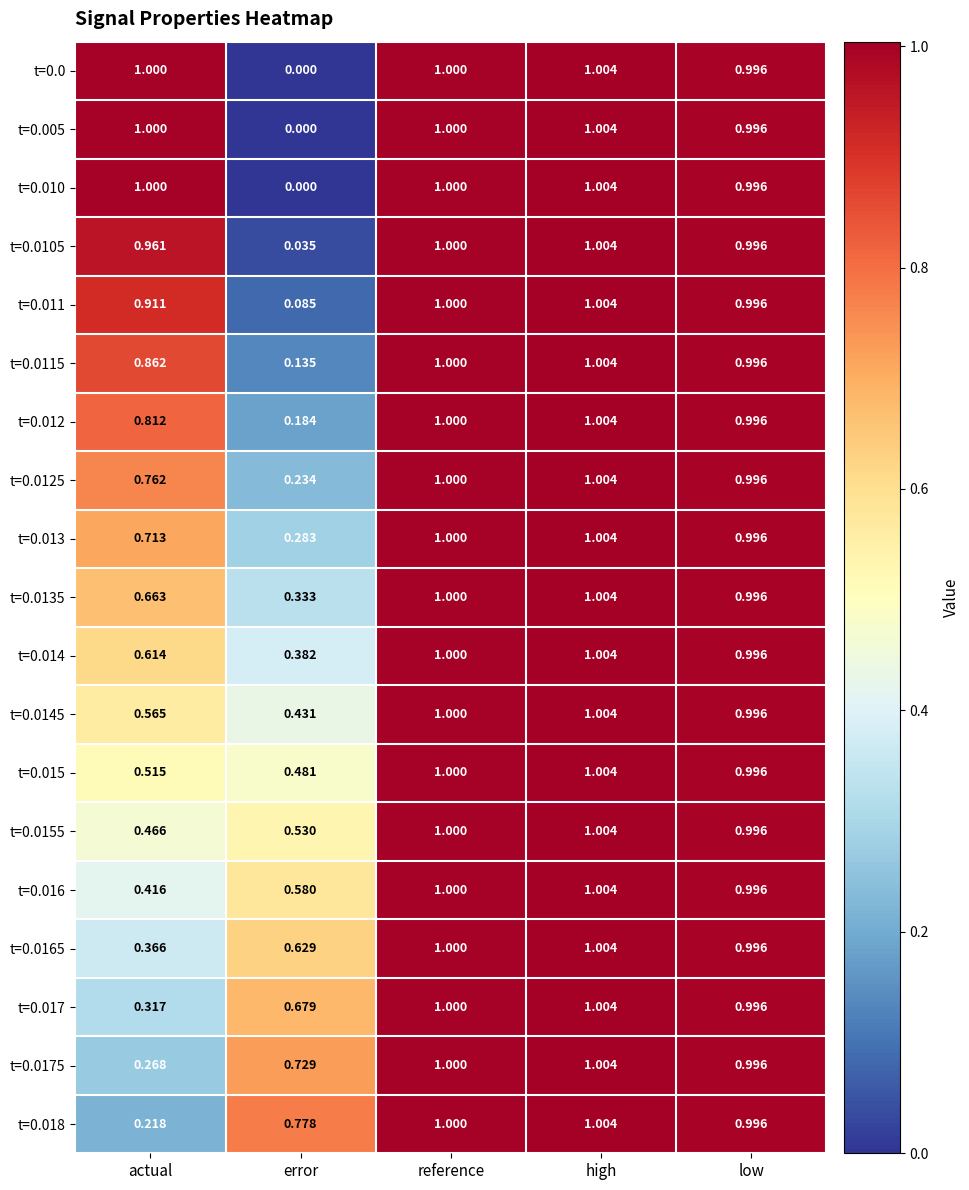

Rank the categories by t=0.0165 value from highest to lowest.

high, reference, low, error, actual